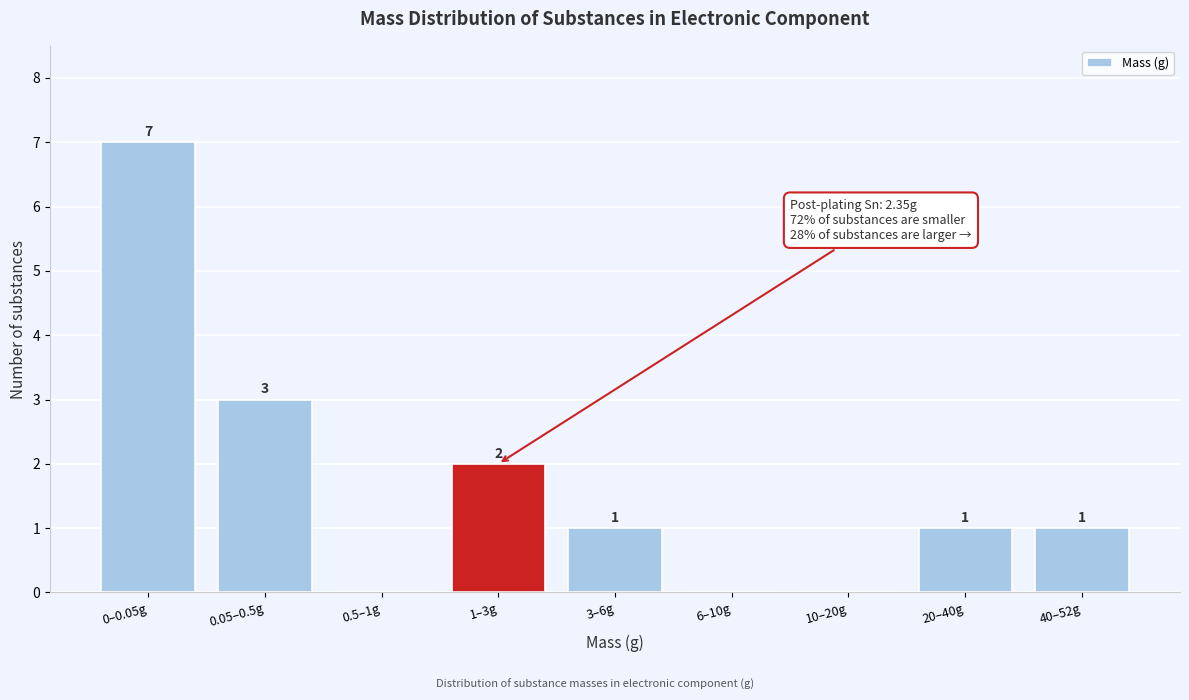

Reading left to right, what are all the values shown in this chart?

0–0.05g=7	0.05–0.5g=3	0.5–1g=0	1–3g=2	3–6g=1	6–10g=0	10–20g=0	20–40g=1	40–52g=1